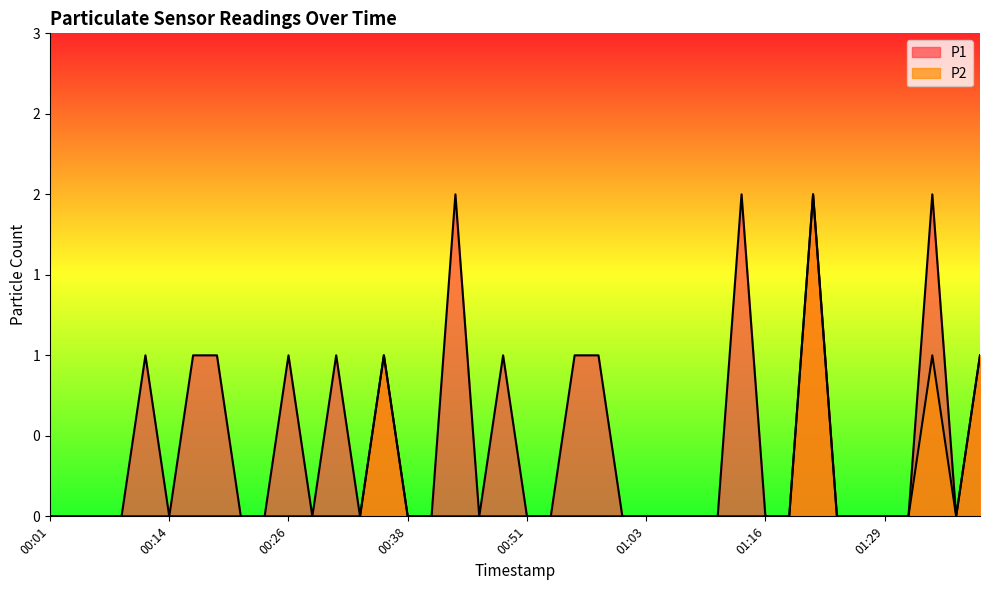

What are all the series names shown in the legend?

P1, P2